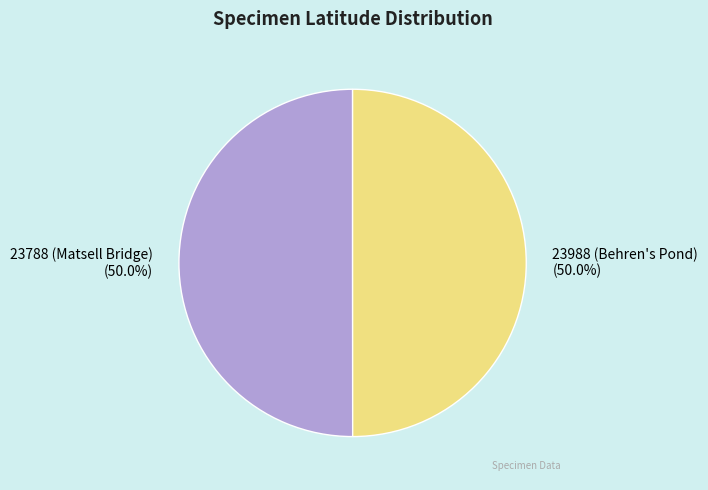

Do 23988 (Behren's Pond) and 23788 (Matsell Bridge) together represent more than half of the pie?

Yes